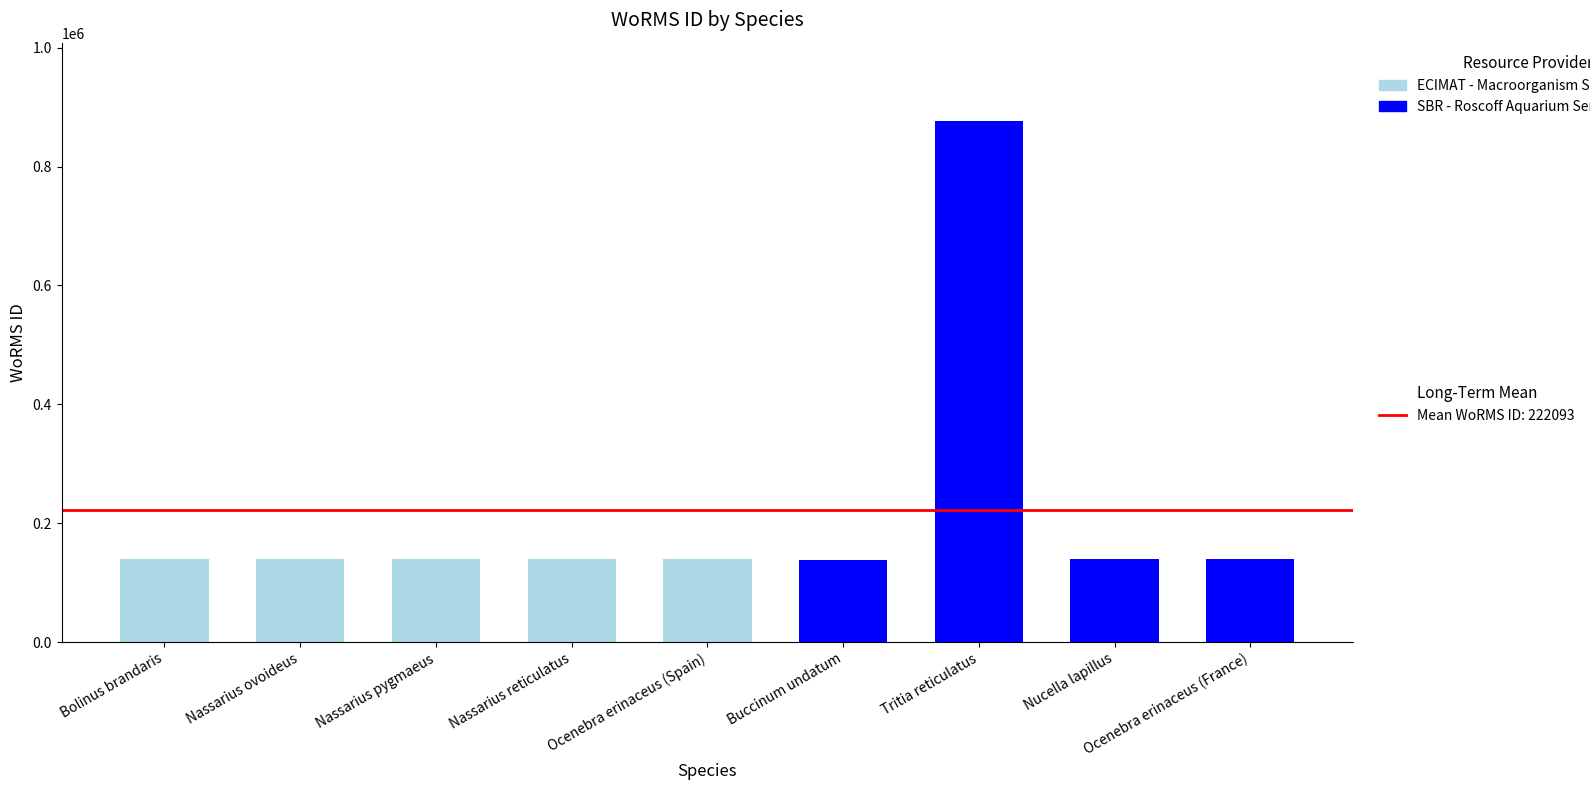

What is the total value across all series at Tritia reticulatus?

876821